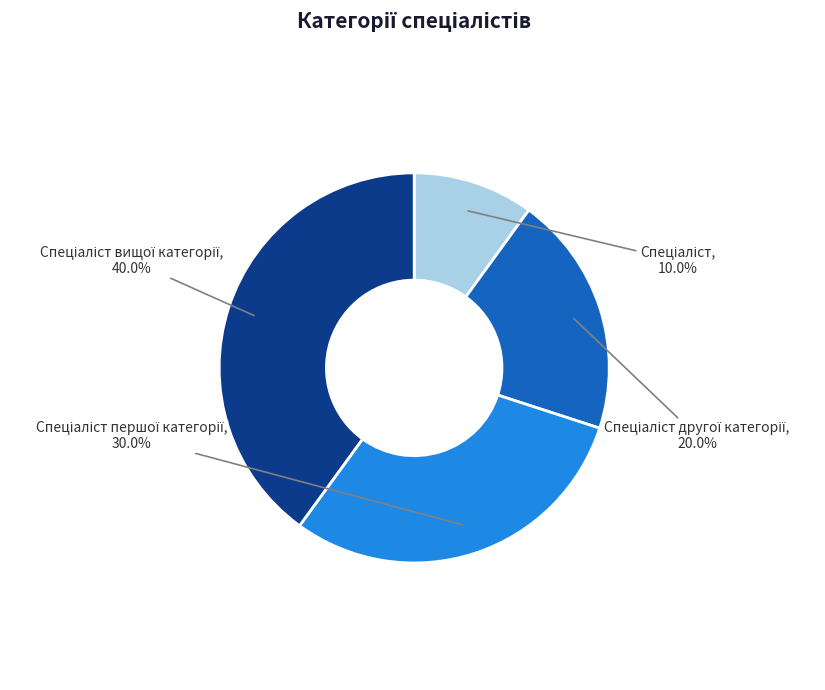

Is there any slice that represents more than half of the pie?

No